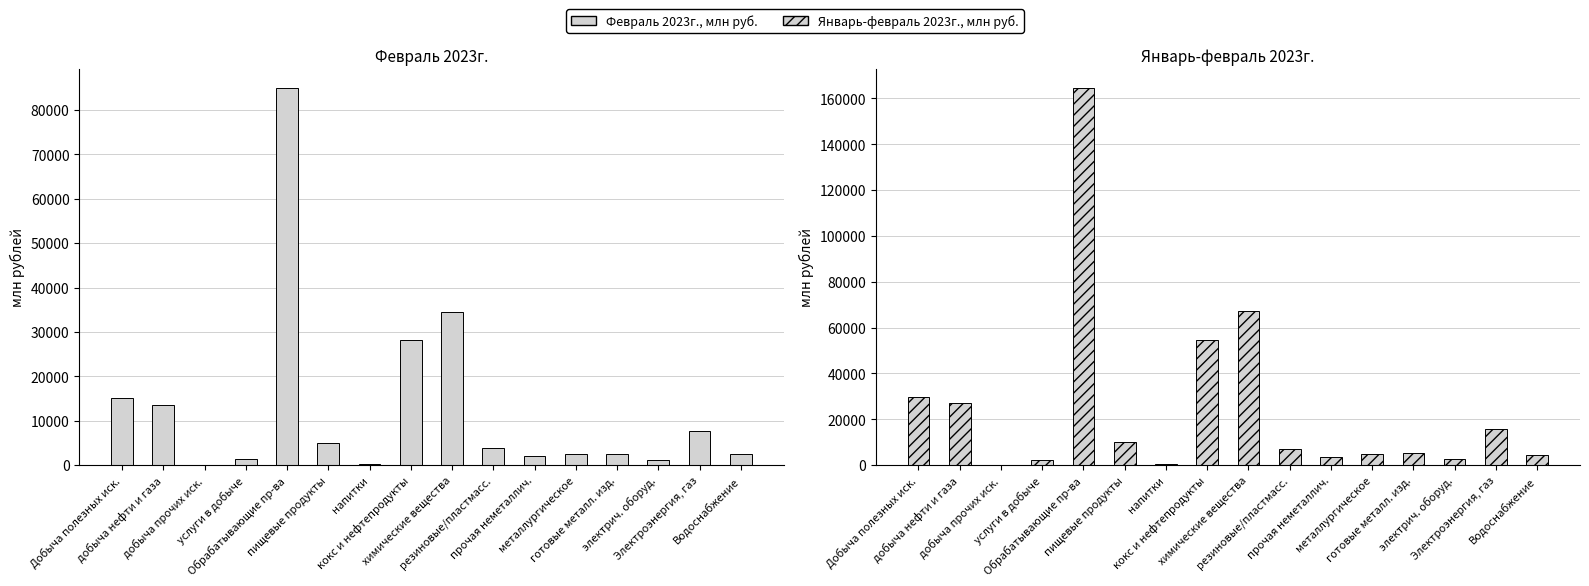

Between резиновые/пластмасс. and готовые металл. изд., which series saw the biggest shift?

Январь-февраль 2023г., млн руб.